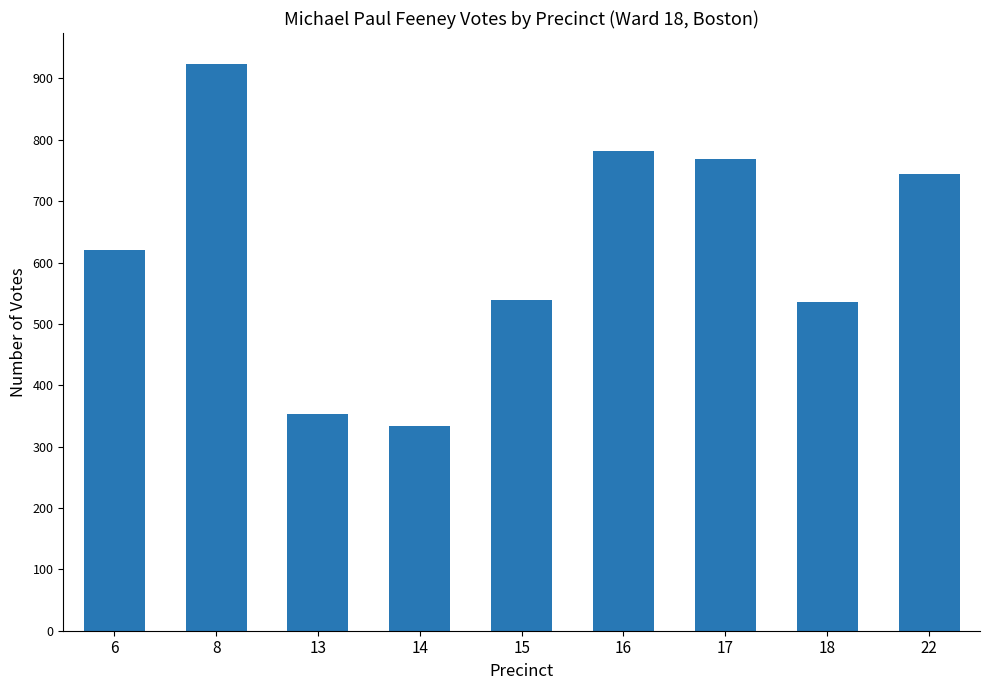

How many bars are there in total?

9